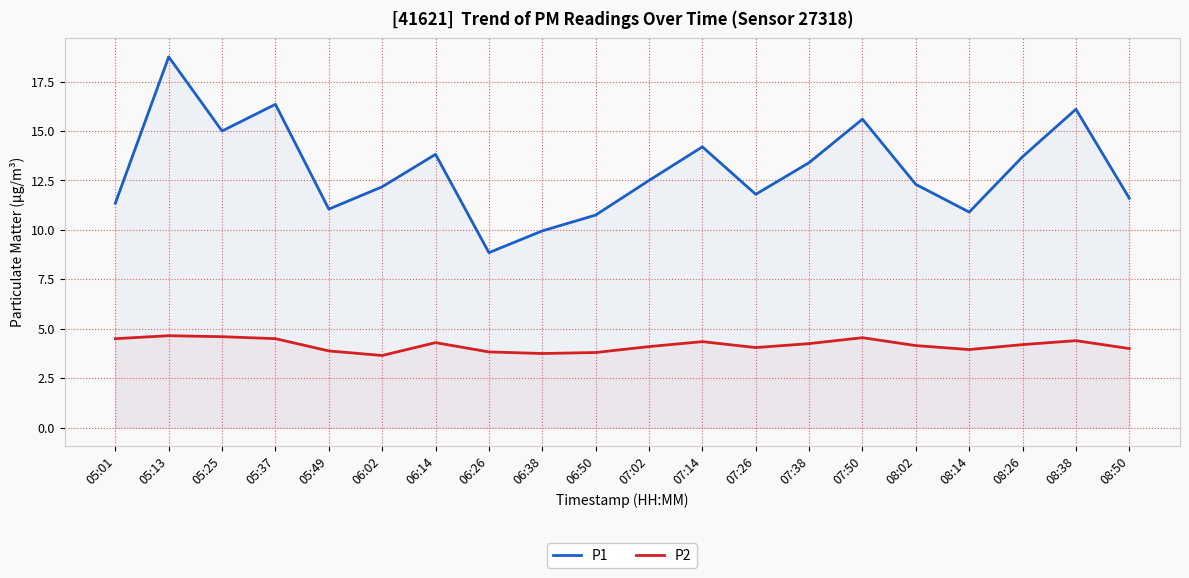

Which series changed the most between 07:38 and 08:26?

P1